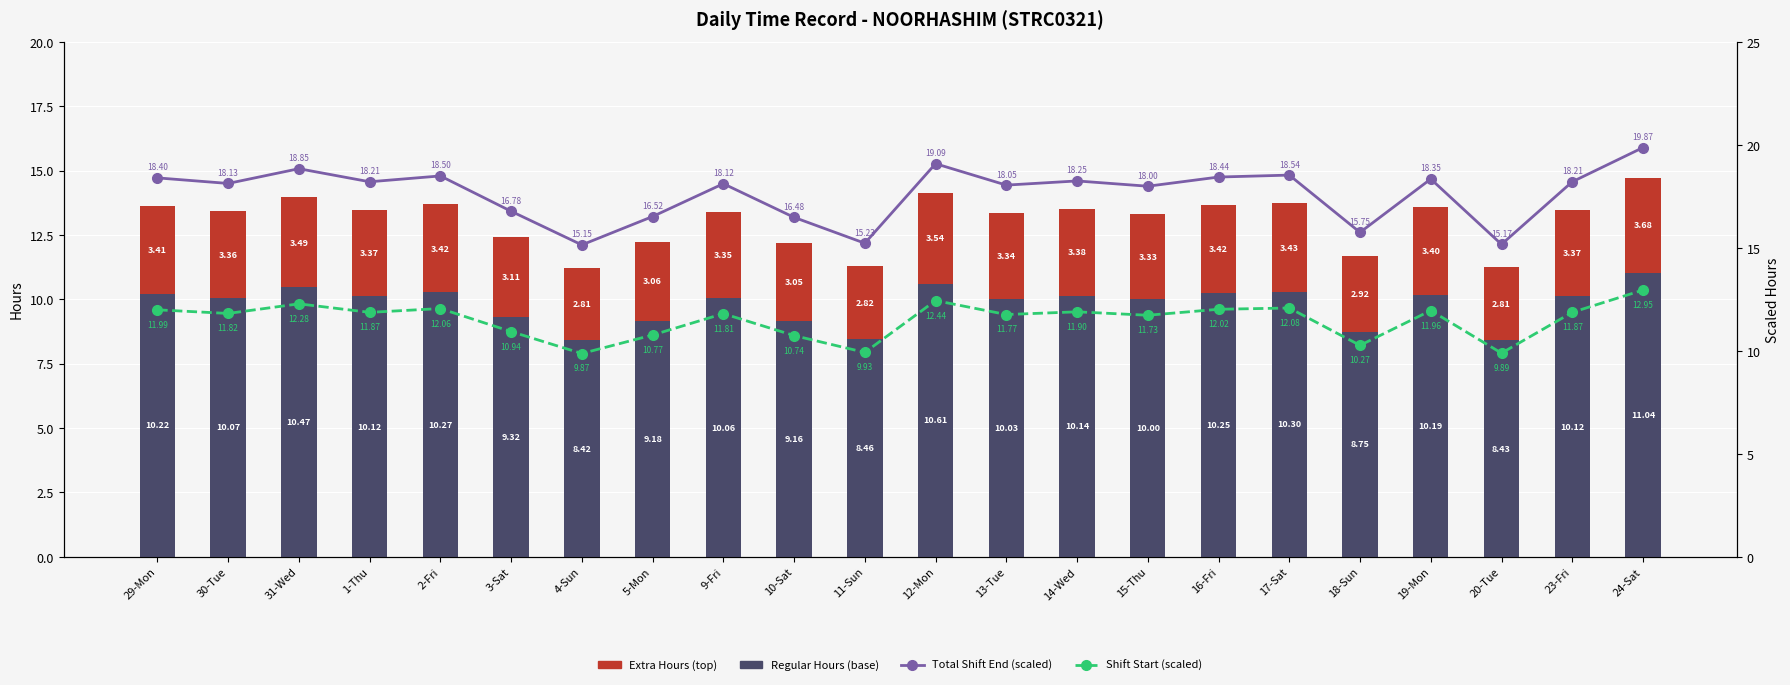

Reading left to right, transcribe all the data shown in this chart.

Regular Hours (base): 29-Mon=10.2	30-Tue=10.1	31-Wed=10.5	1-Thu=10.1	2-Fri=10.3	3-Sat=9.3	4-Sun=8.4	5-Mon=9.2	9-Fri=10.1	10-Sat=9.2	11-Sun=8.5	12-Mon=10.6	13-Tue=10.0	14-Wed=10.1	15-Thu=10.0	16-Fri=10.2	17-Sat=10.3	18-Sun=8.8	19-Mon=10.2	20-Tue=8.4	23-Fri=10.1	24-Sat=11.0
Extra Hours (top): 29-Mon=3.4	30-Tue=3.4	31-Wed=3.5	1-Thu=3.4	2-Fri=3.4	3-Sat=3.1	4-Sun=2.8	5-Mon=3.1	9-Fri=3.3	10-Sat=3.0	11-Sun=2.8	12-Mon=3.5	13-Tue=3.3	14-Wed=3.4	15-Thu=3.3	16-Fri=3.4	17-Sat=3.4	18-Sun=2.9	19-Mon=3.4	20-Tue=2.8	23-Fri=3.4	24-Sat=3.7
Total Shift End (scaled): 29-Mon=18.4	30-Tue=18.1	31-Wed=18.8	1-Thu=18.2	2-Fri=18.5	3-Sat=16.8	4-Sun=15.1	5-Mon=16.5	9-Fri=18.1	10-Sat=16.5	11-Sun=15.2	12-Mon=19.1	13-Tue=18.0	14-Wed=18.3	15-Thu=18.0	16-Fri=18.4	17-Sat=18.5	18-Sun=15.8	19-Mon=18.3	20-Tue=15.2	23-Fri=18.2	24-Sat=19.9
Shift Start (scaled): 29-Mon=12.0	30-Tue=11.8	31-Wed=12.3	1-Thu=11.9	2-Fri=12.1	3-Sat=10.9	4-Sun=9.9	5-Mon=10.8	9-Fri=11.8	10-Sat=10.7	11-Sun=9.9	12-Mon=12.4	13-Tue=11.8	14-Wed=11.9	15-Thu=11.7	16-Fri=12.0	17-Sat=12.1	18-Sun=10.3	19-Mon=12.0	20-Tue=9.9	23-Fri=11.9	24-Sat=13.0